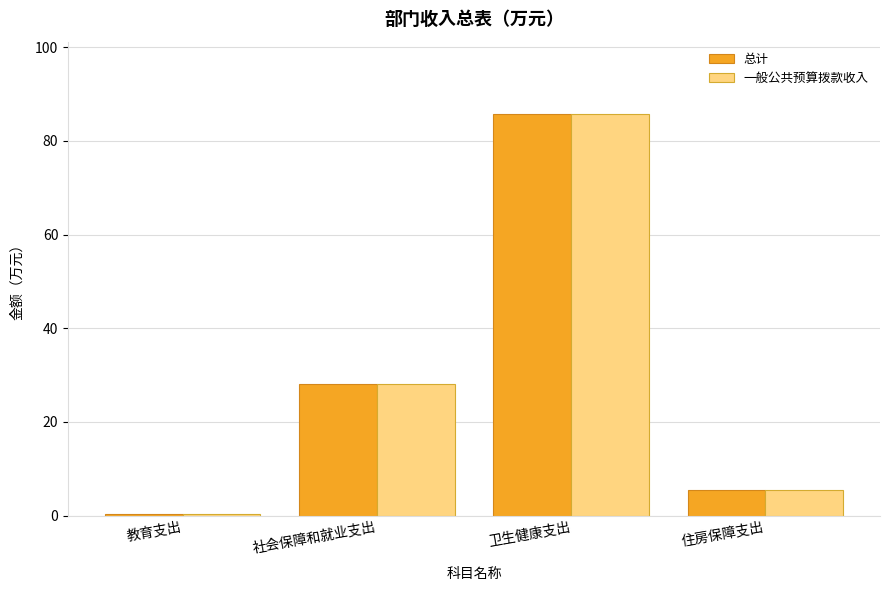

What position from the left is 卫生健康支出?

3